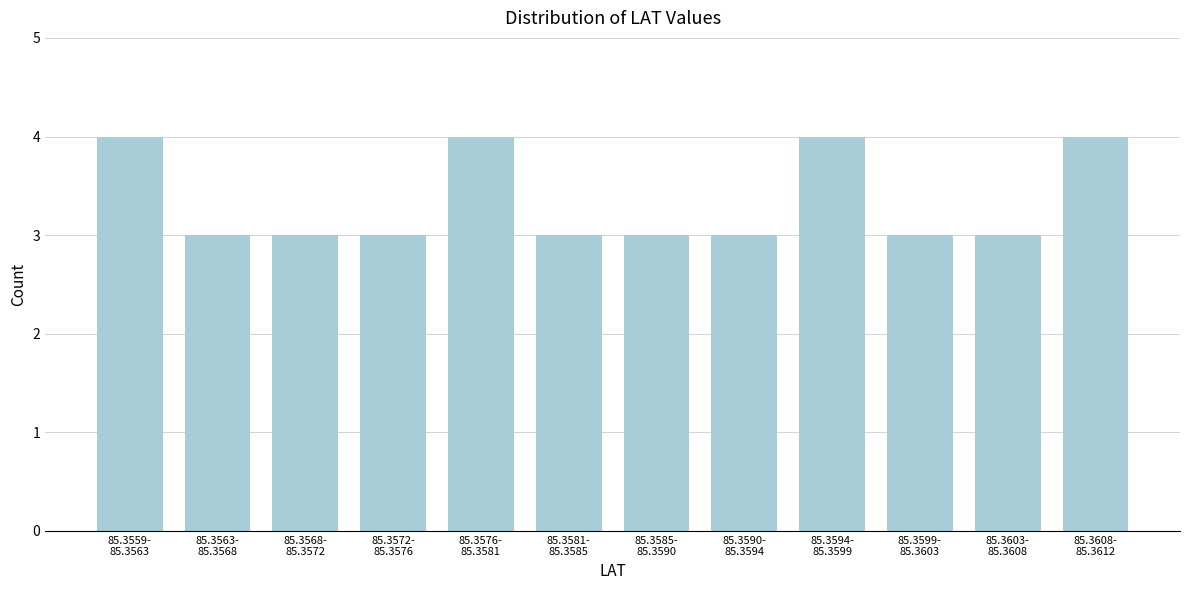

Reading right to left, transcribe all the data shown in this chart.

4	3	3	4	3	3	3	4	3	3	3	4